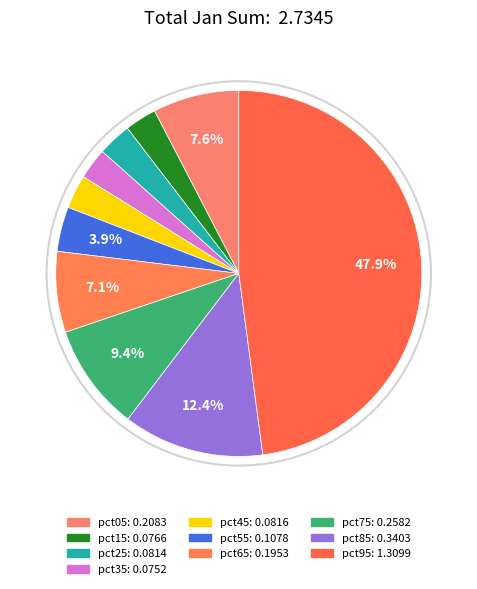

Is it true that pct75 is 9% of the pie?

True